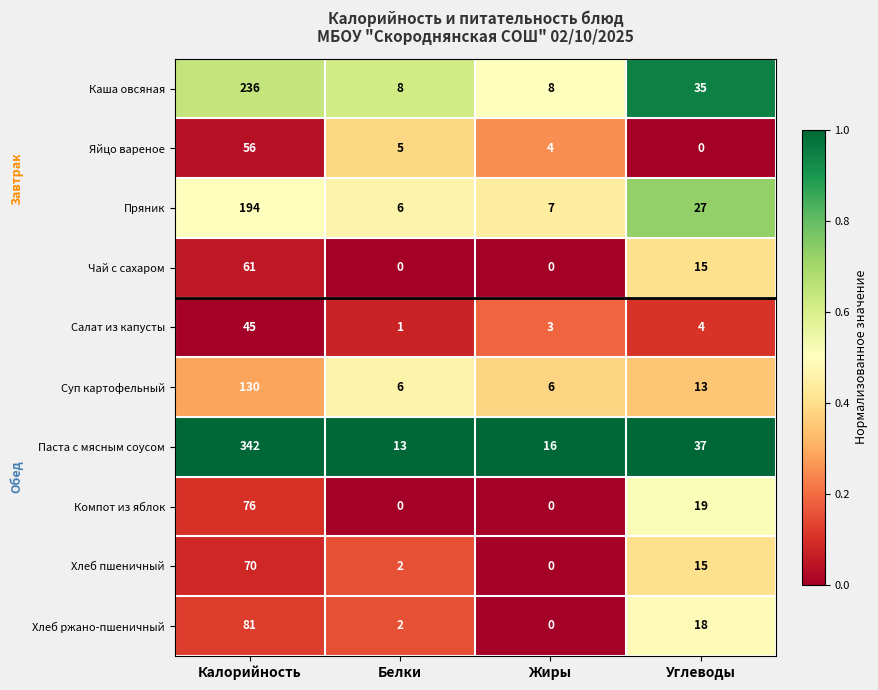

Where does the Чай с сахаром series first go above 15?

Калорийность